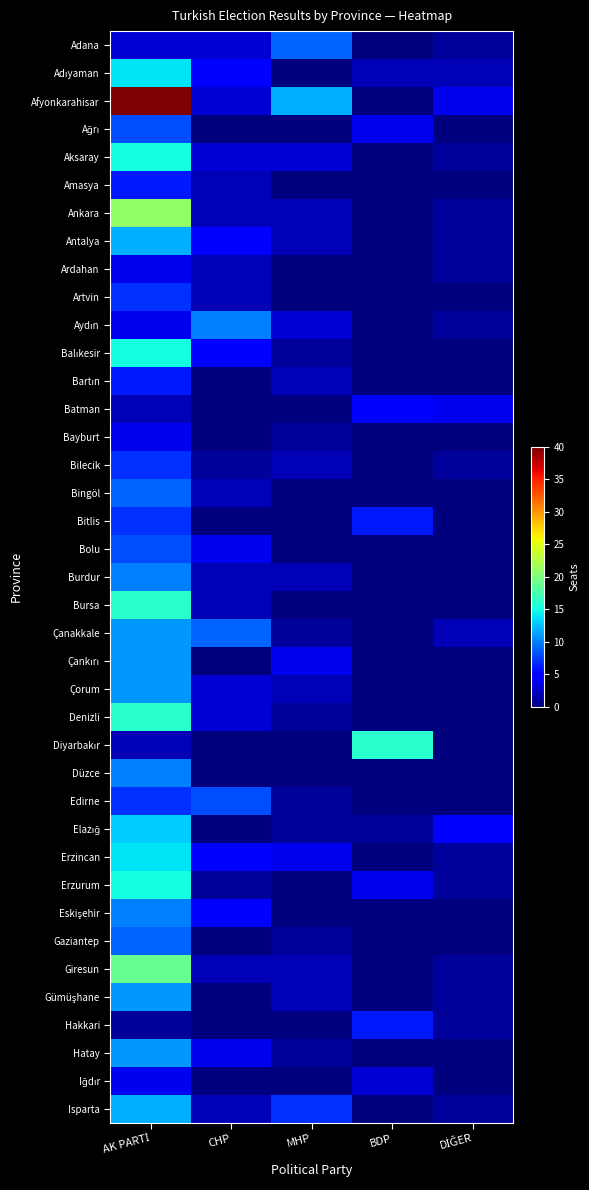

Which series has the largest range (max minus min)?

Afyonkarahisar